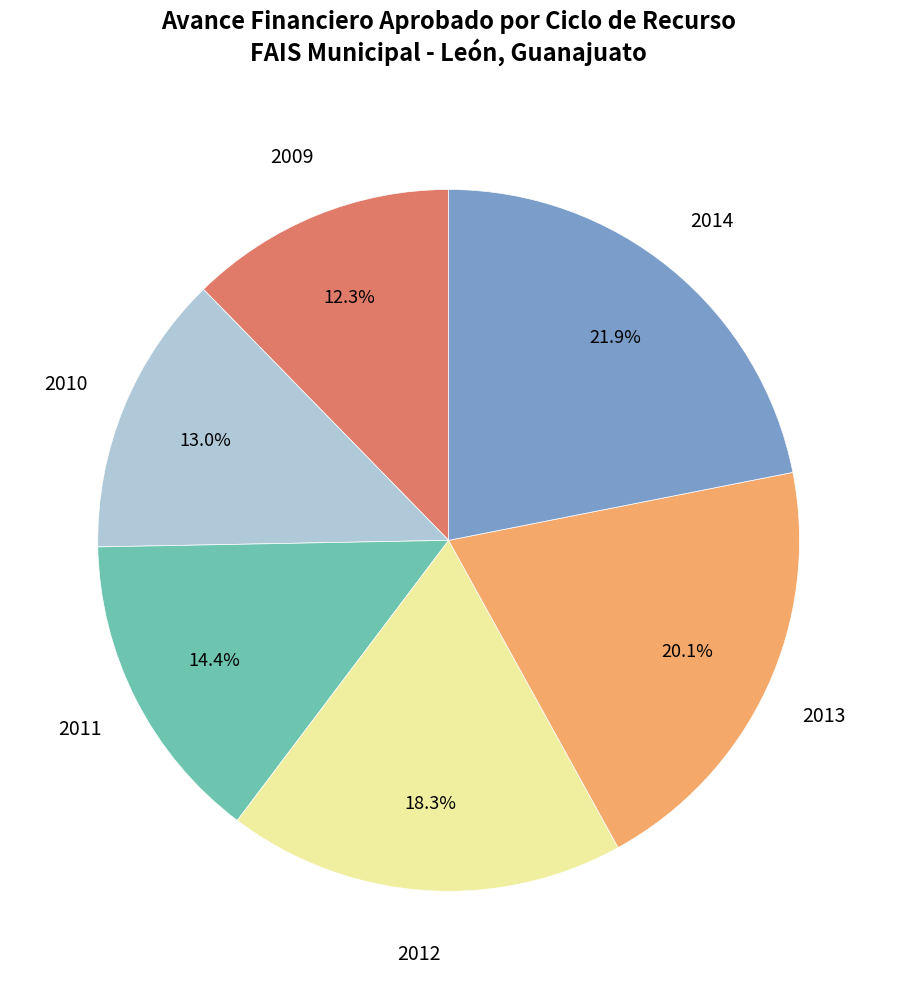

Does 2009 account for over 50% of the chart?

No